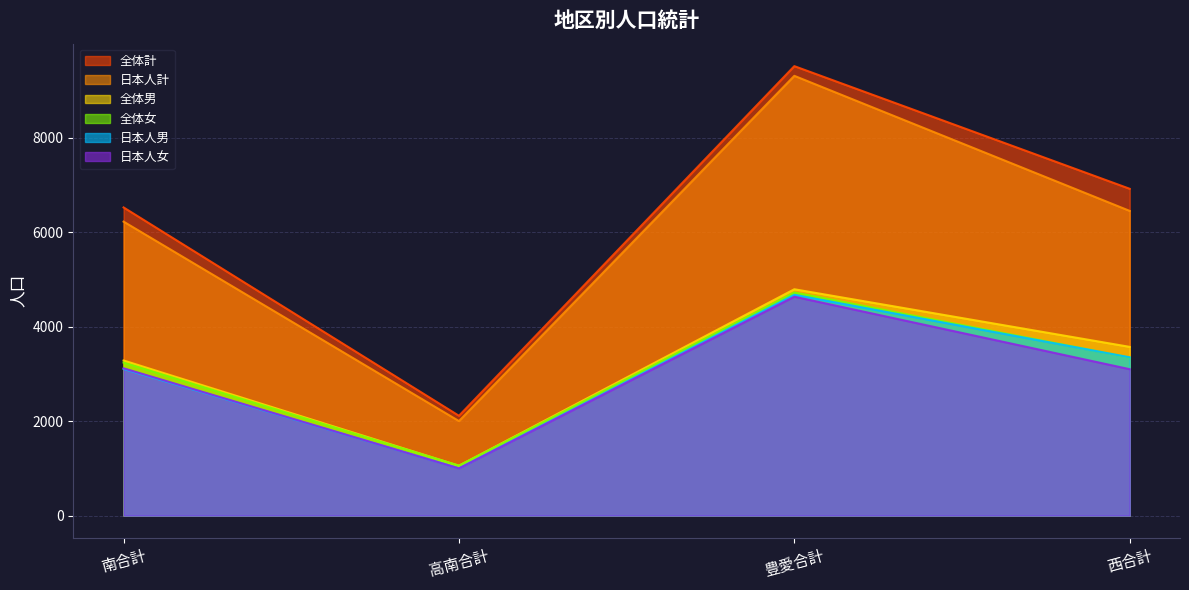

Is the value of 日本人男 at 西合計 greater than the value of 全体女 at 高南合計?

Yes